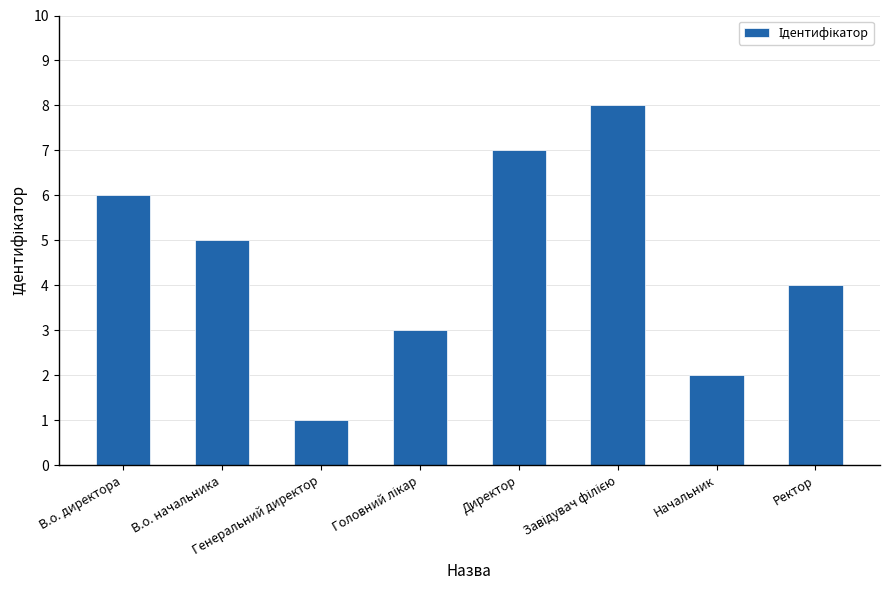

What is the value of the 2nd bar from the left?

5